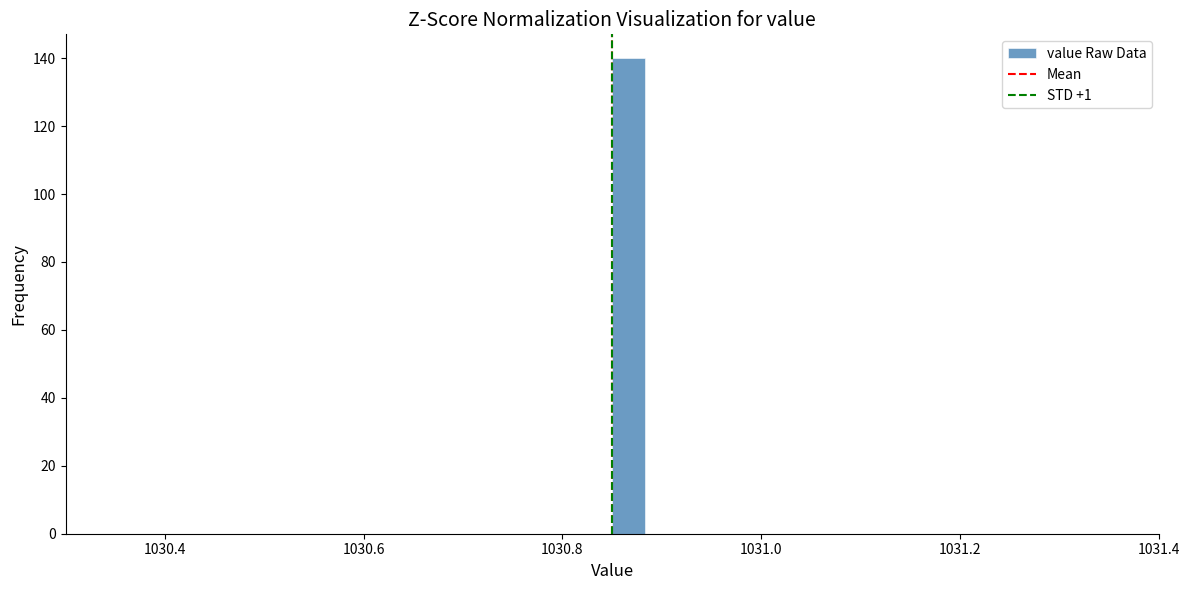

Around what value on the x-axis is the tallest bar? Give the approximate position of its centre, as read against the axis.

1030.86